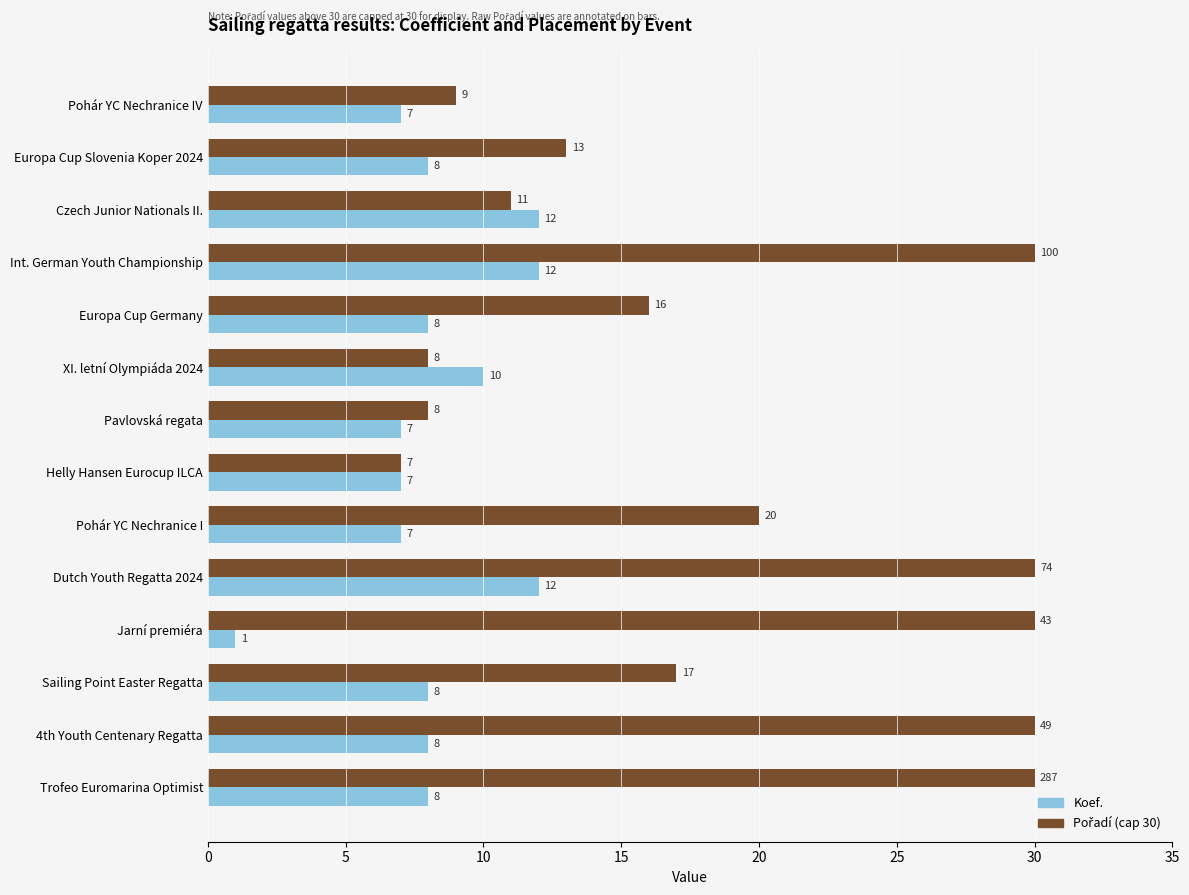

Count the number of data series in this chart.

2